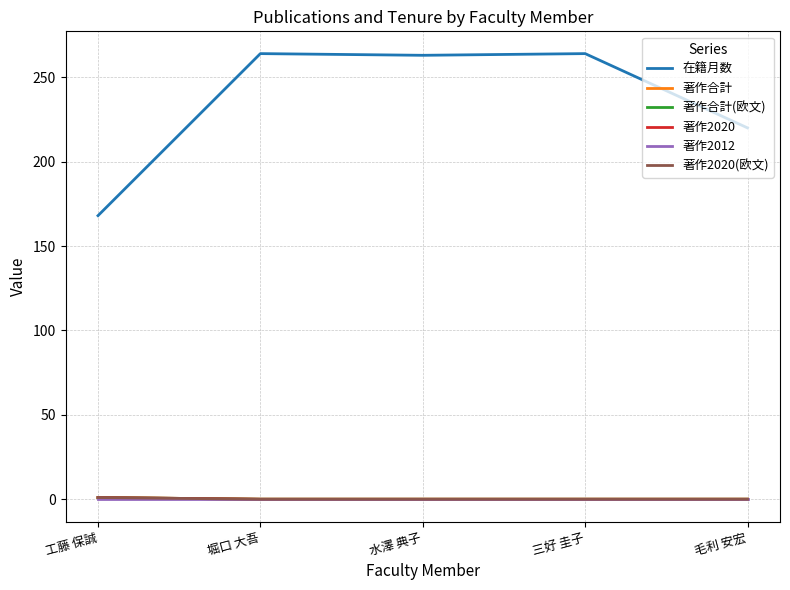

True or false: 在籍月数 and 著作2020(欧文) cross at least once.

False